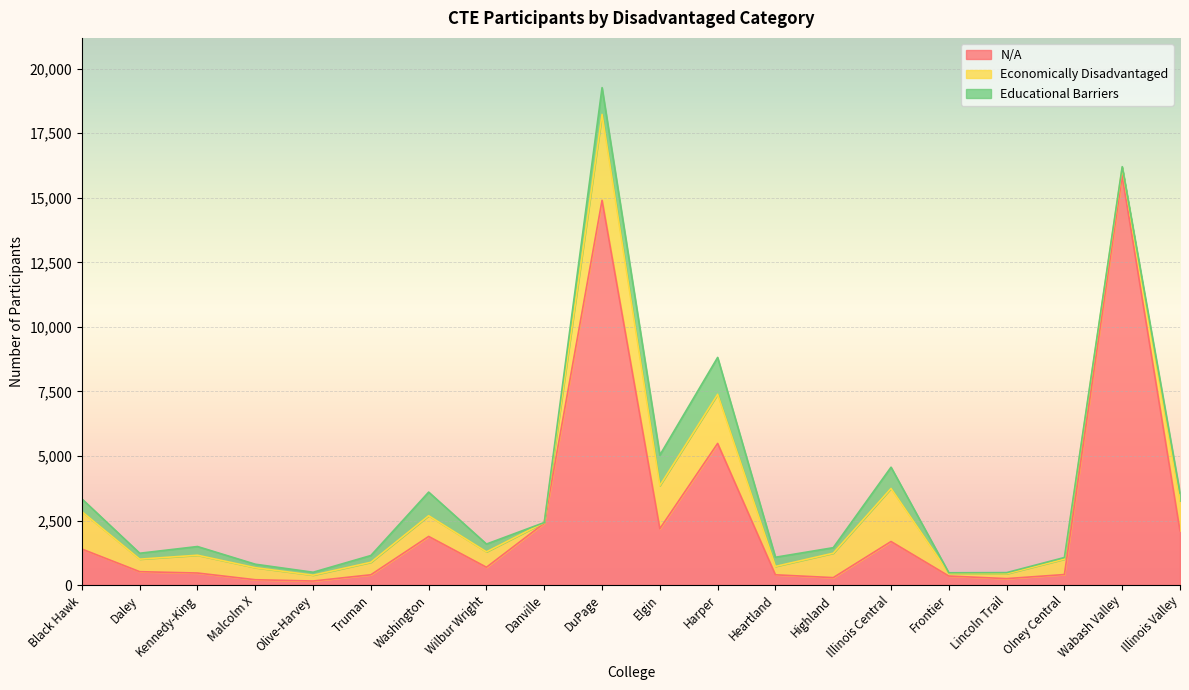

How many intersections are there between Economically Disadvantaged and N/A?

7